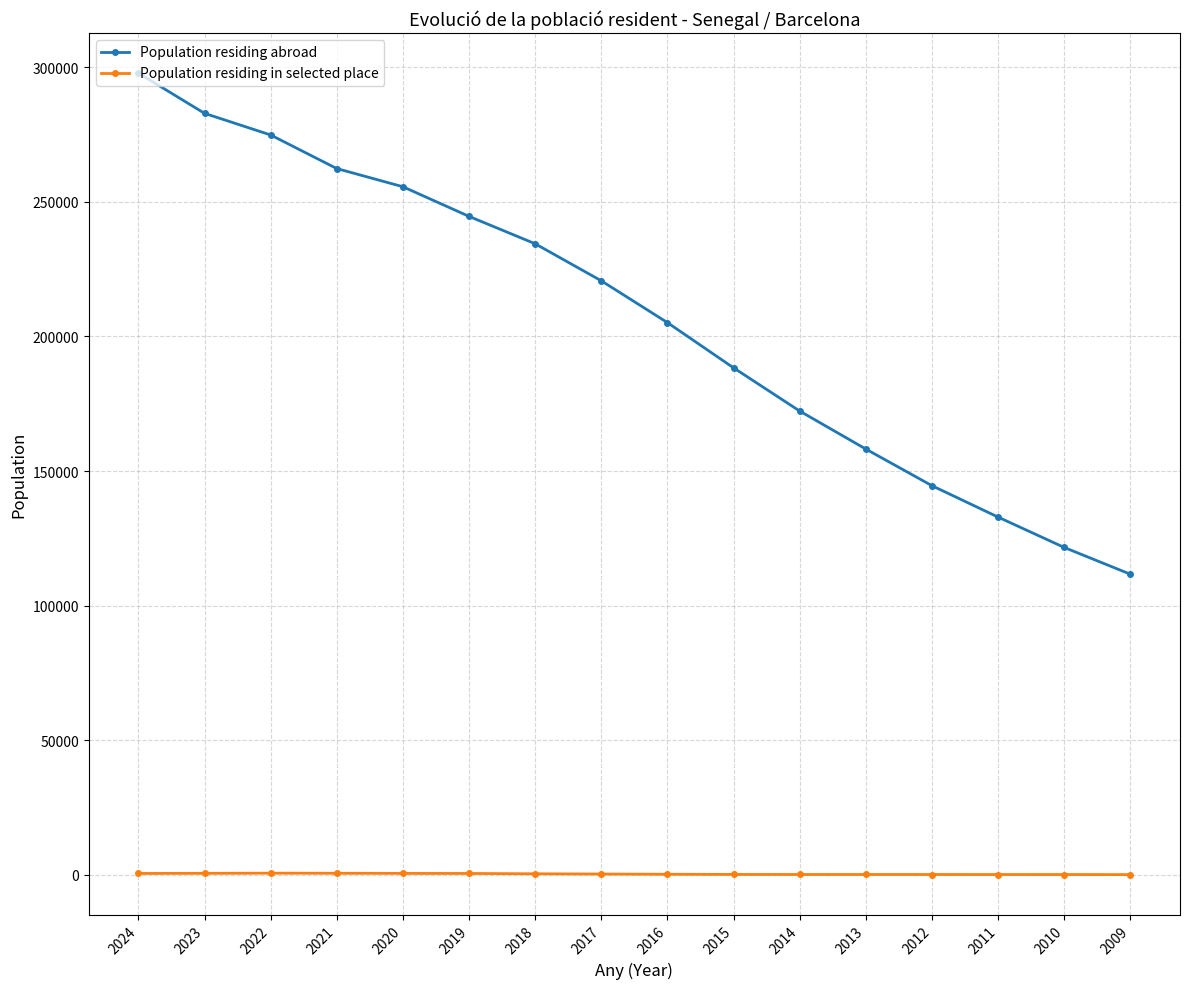

Which category has the highest value in the Population residing abroad series?

2024